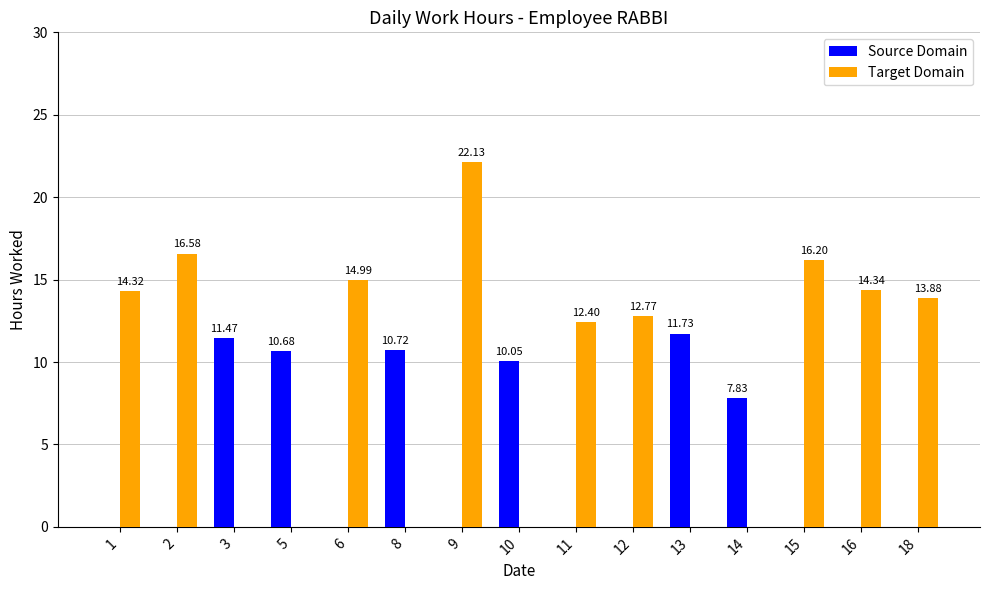

Is it true that Source Domain equals 0.0 at 2?

True